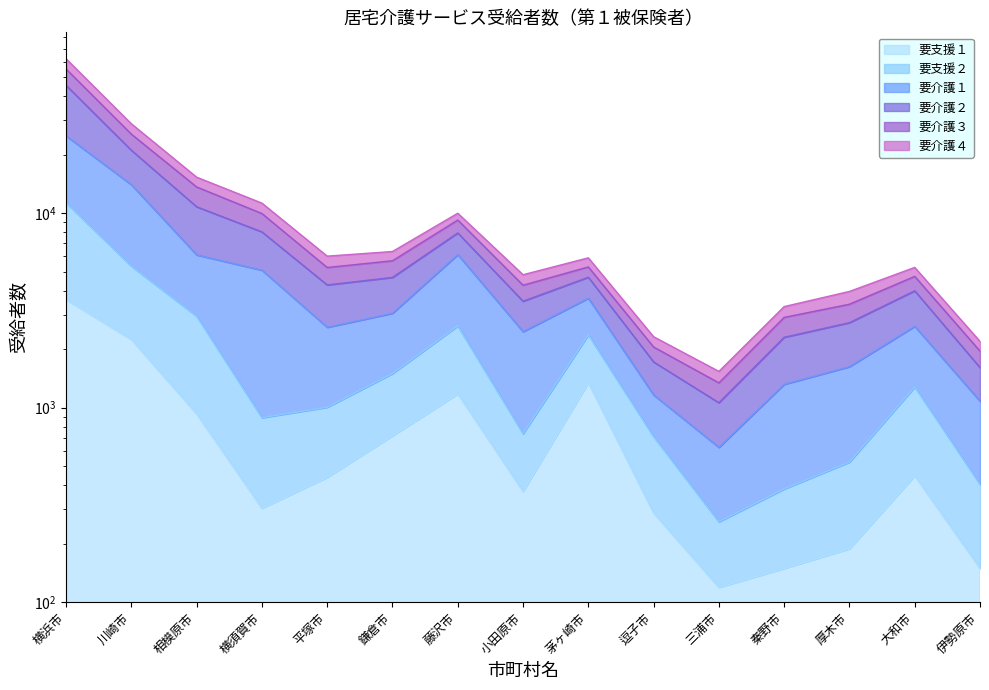

Which series has the largest range (max minus min)?

要介護２